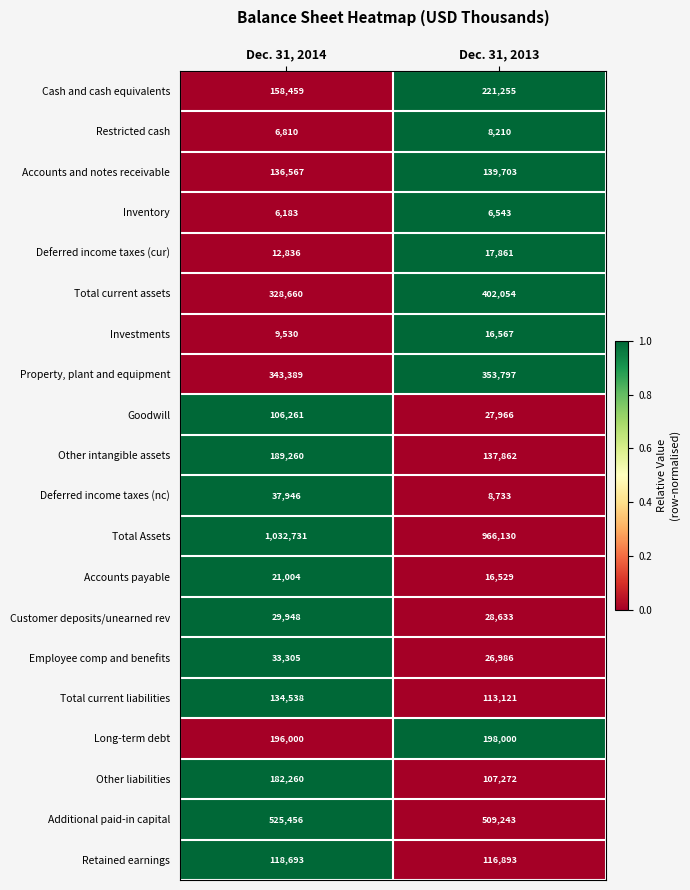

Is it true that Total Assets equals 966130 at Dec. 31, 2013?

True